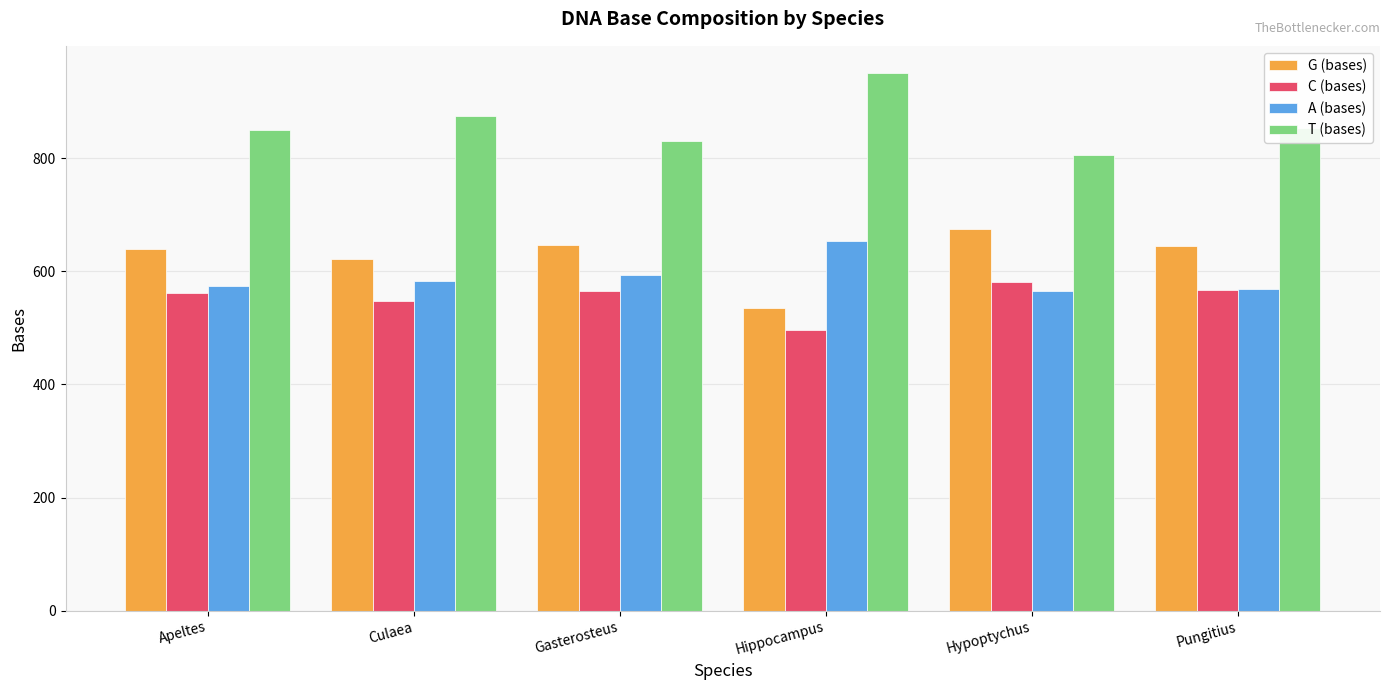

Between Hypoptychus and Pungitius, which series saw the biggest shift?

T (bases)